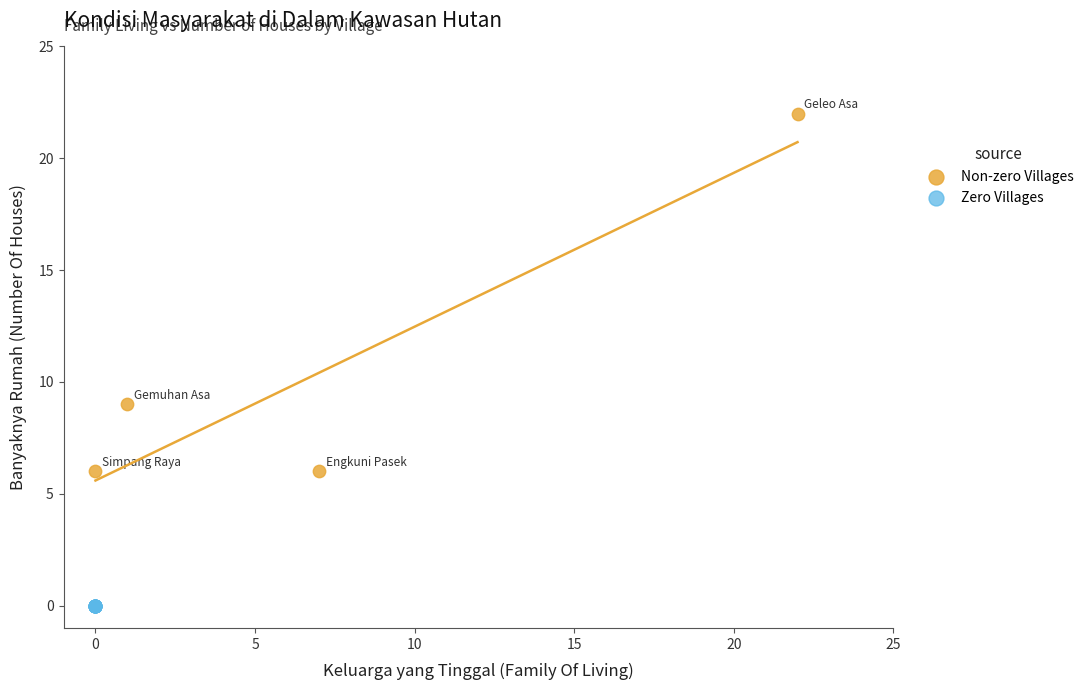

Which series contains the lowest Y value?

Zero Villages